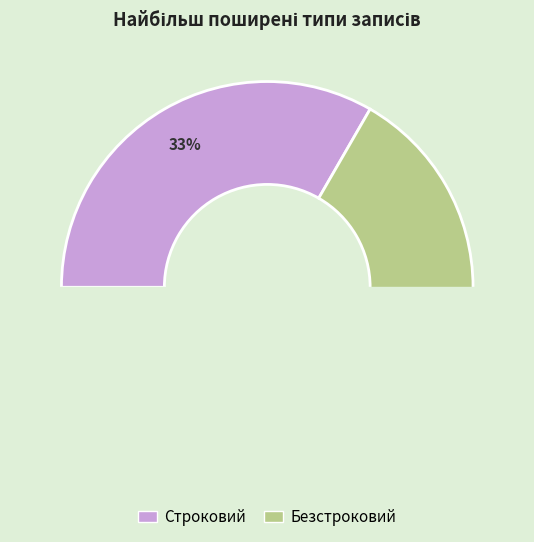

How many segments does this pie chart have?

2